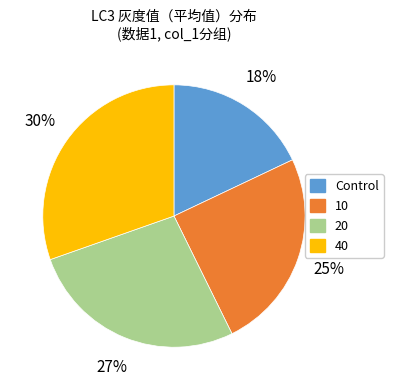

Do 20 and Control together represent more than half of the pie?

No